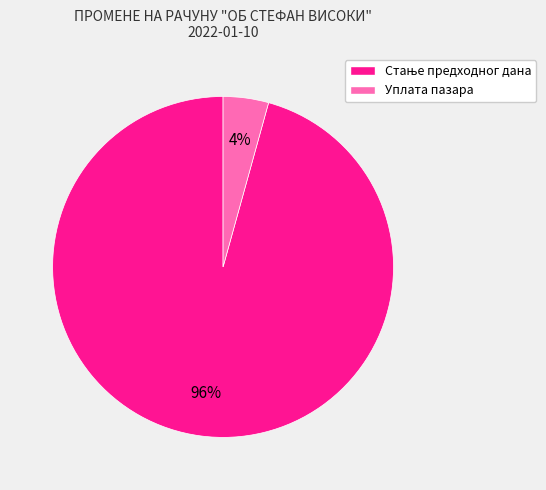

How many segments does this pie chart have?

2